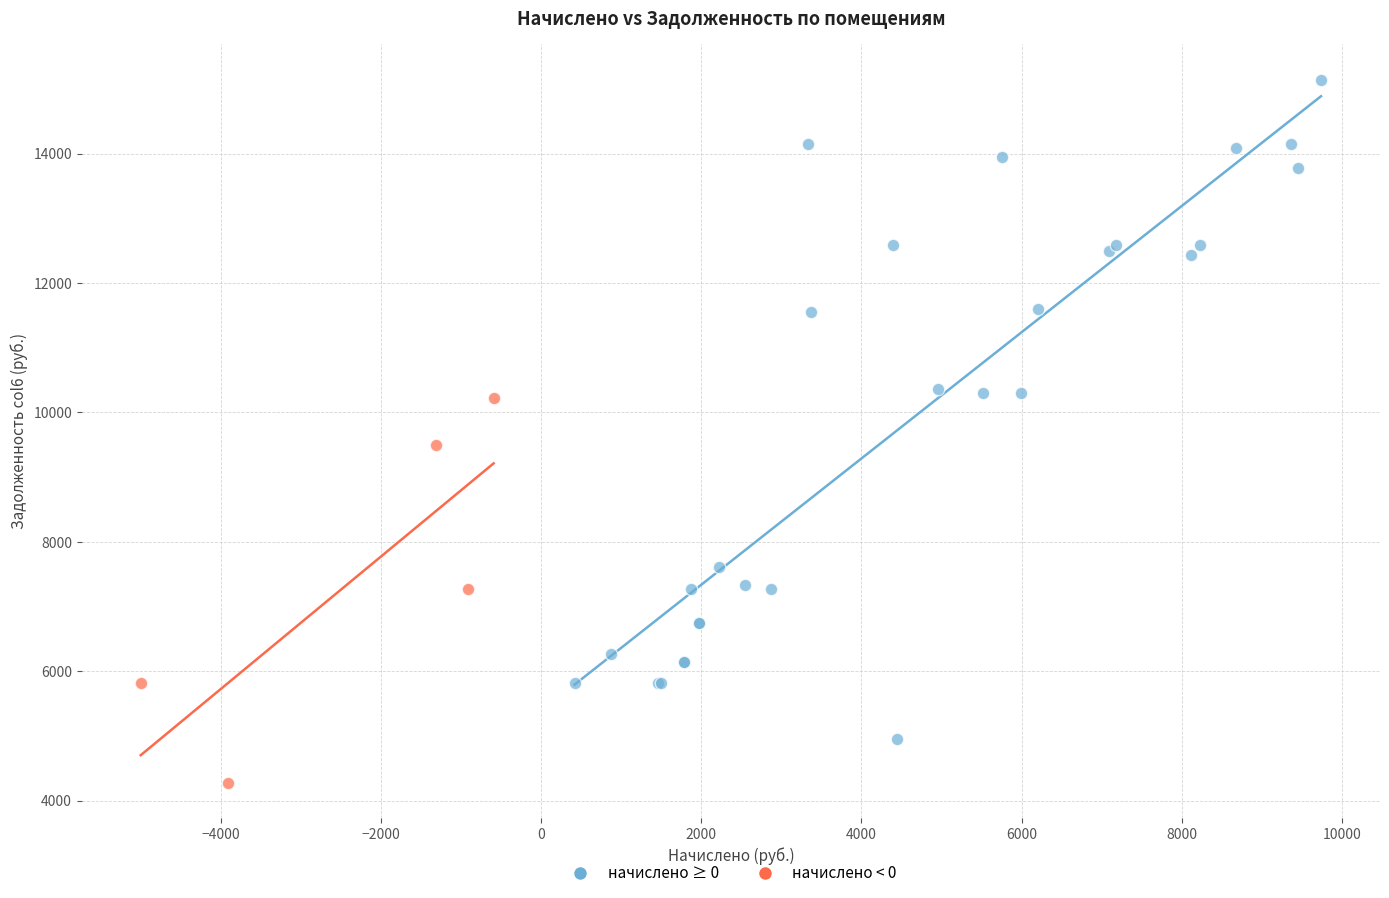

Which series reaches the minimum Y coordinate?

начислено < 0